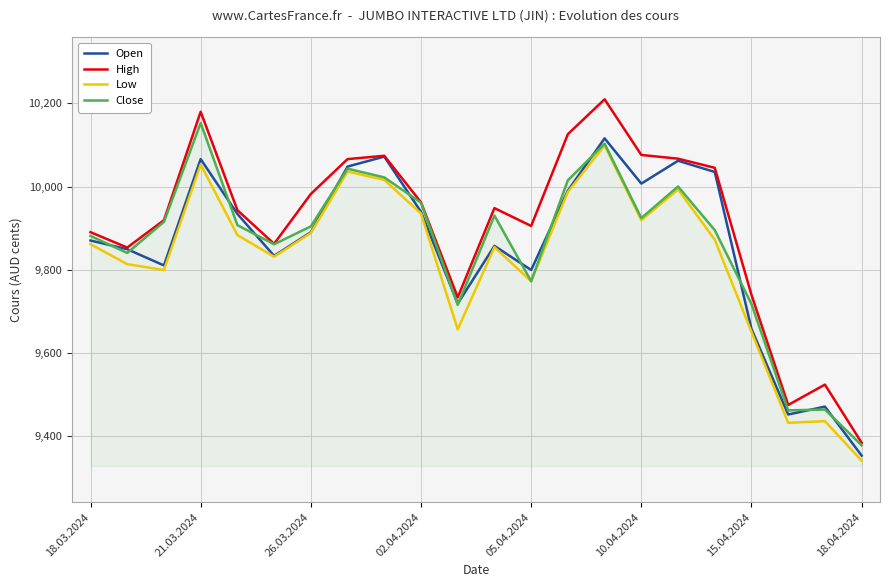

In Open, how many points are higher than both neighbors (excluding endpoints)?

6